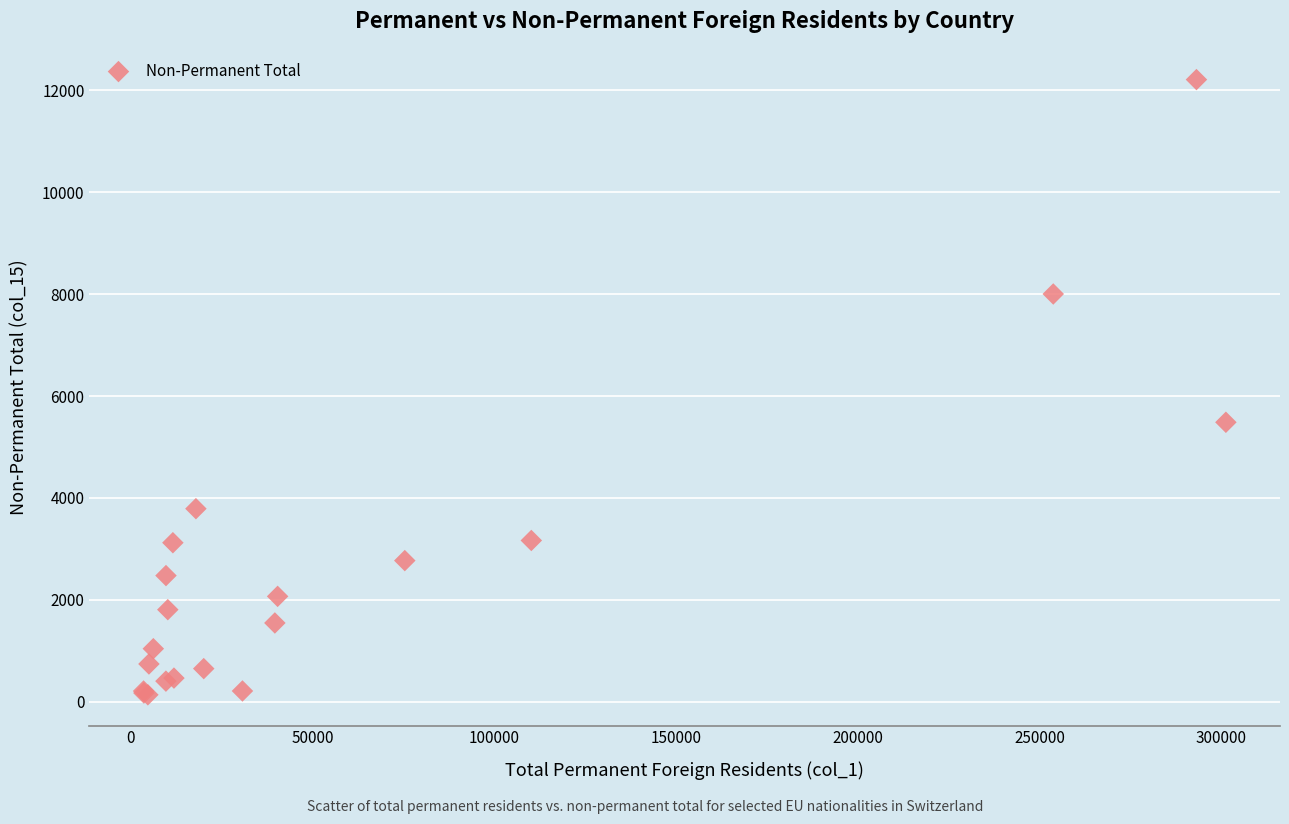

What Y value in the scatter plot is closest to 6173?

5485